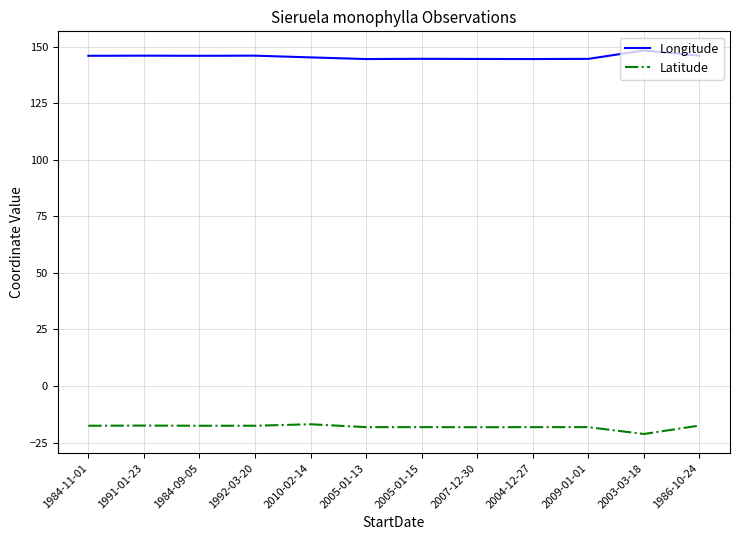

True or false: Longitude and Latitude cross at least once.

False